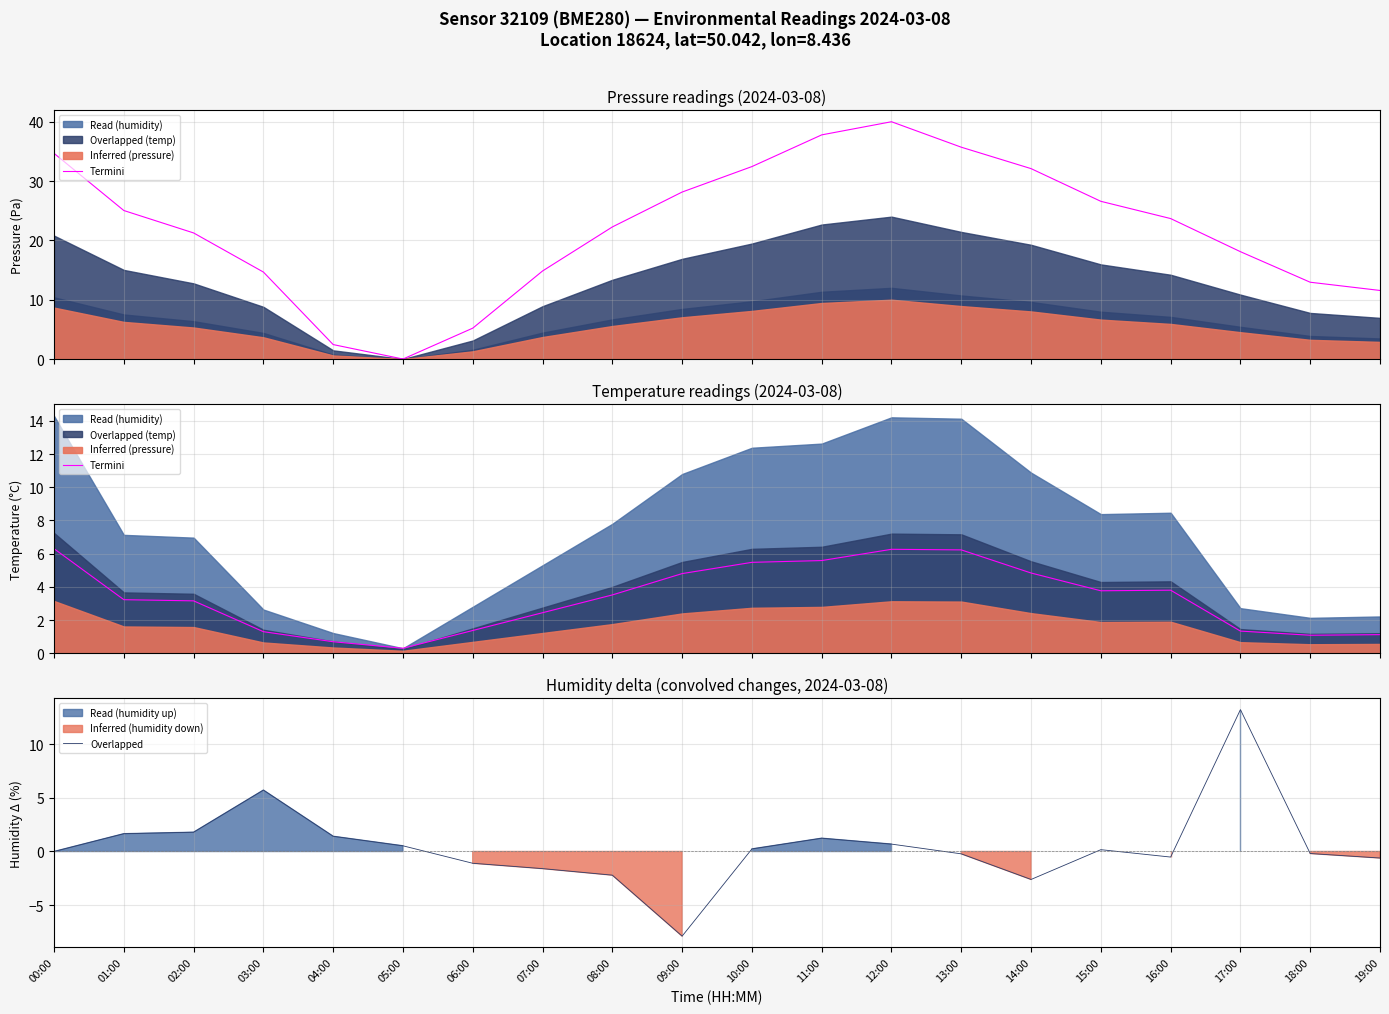

Reading left to right, transcribe all the data shown in this chart.

Termini: 00:00=6.3	01:00=3.2	02:00=3.2	03:00=1.3	04:00=0.7	05:00=0.3	06:00=1.4	07:00=2.4	08:00=3.5	09:00=4.8	10:00=5.5	11:00=5.6	12:00=6.3	13:00=6.2	14:00=4.8	15:00=3.8	16:00=3.8	17:00=1.3	18:00=1.1	19:00=1.1
Overlapped: 00:00=0.0	01:00=1.7	02:00=1.8	03:00=5.7	04:00=1.4	05:00=0.5	06:00=-1.1	07:00=-1.6	08:00=-2.2	09:00=-7.9	10:00=0.2	11:00=1.2	12:00=0.7	13:00=-0.2	14:00=-2.6	15:00=0.2	16:00=-0.5	17:00=13.2	18:00=-0.2	19:00=-0.6